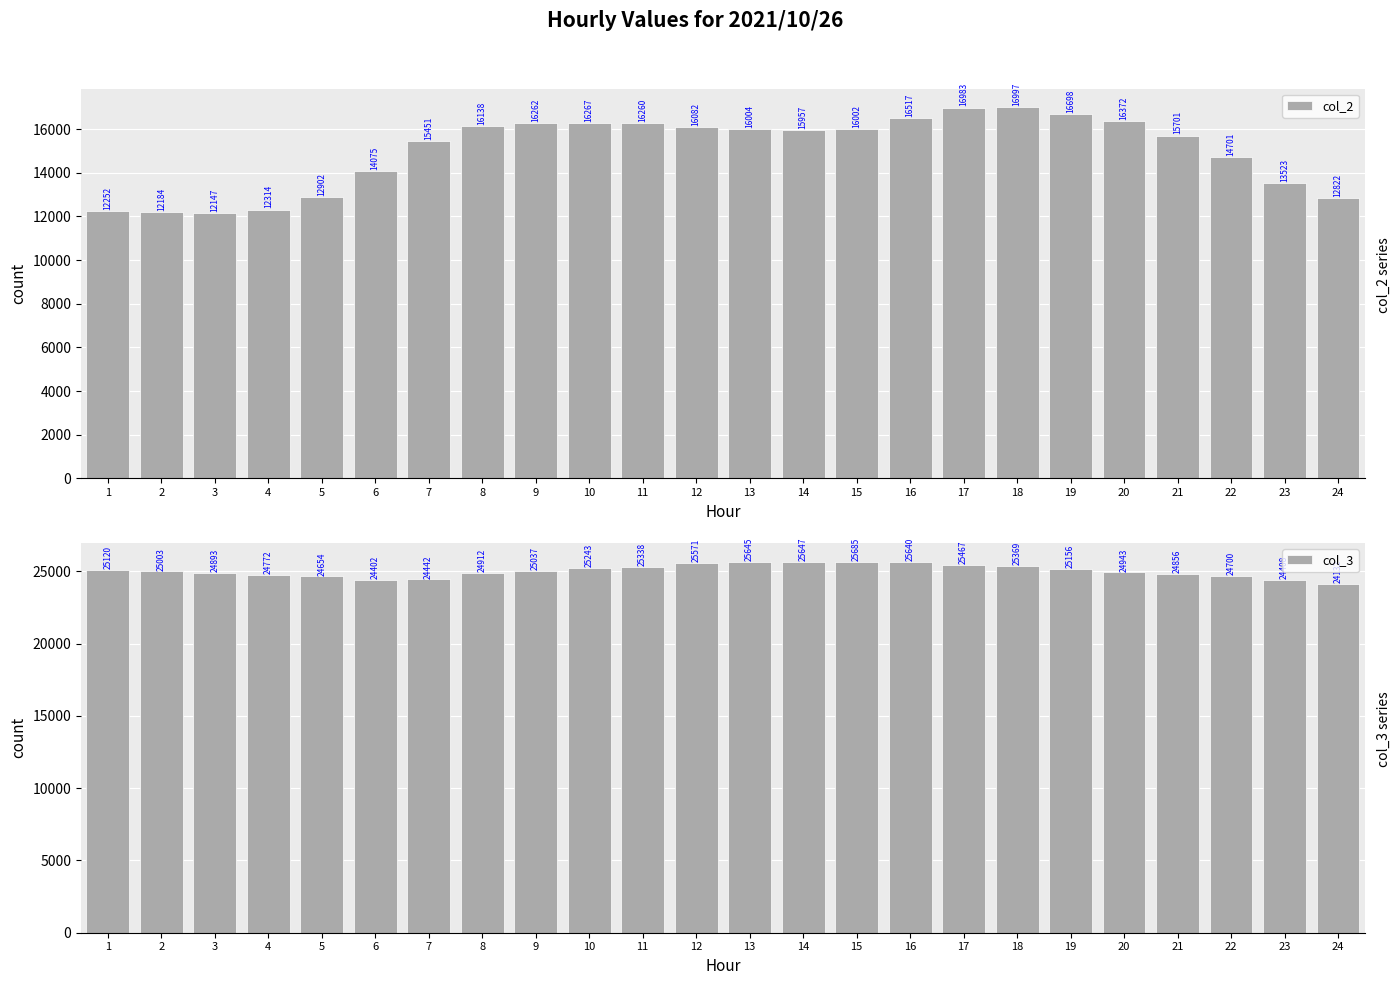

Reading right to left, extract all data points from this chart.

col_2: 12822	13523	14701	15701	16372	16698	16997	16983	16517	16002	15957	16004	16082	16260	16267	16262	16138	15451	14075	12902	12314	12147	12184	12252
col_3: 24132	24408	24700	24856	24943	25156	25369	25467	25640	25685	25647	25645	25571	25338	25243	25037	24912	24442	24402	24654	24772	24893	25003	25120